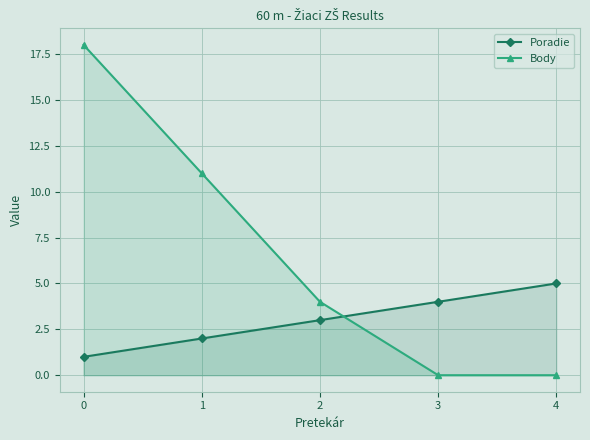

Between 4 and 1, which is larger?

4